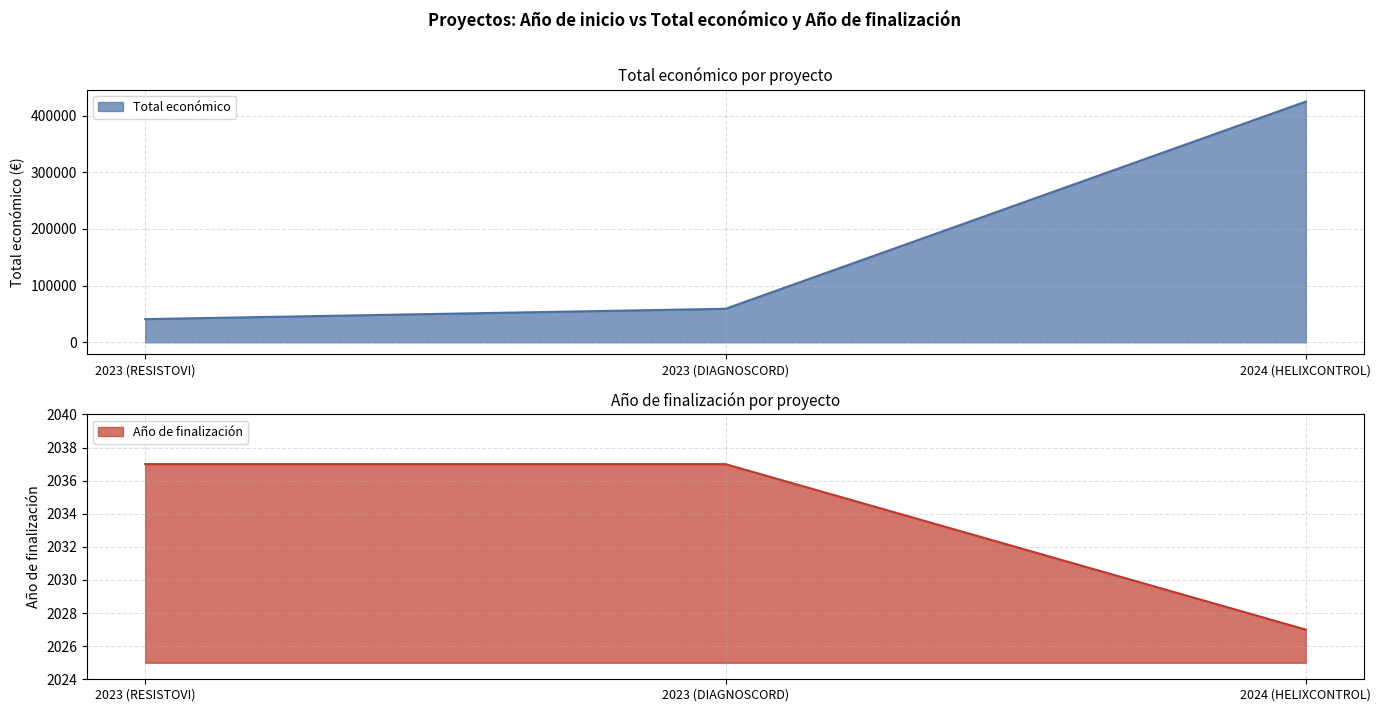

The value of Total económico at 2024 (HELIXCONTROL) is 424720. True or false?

True